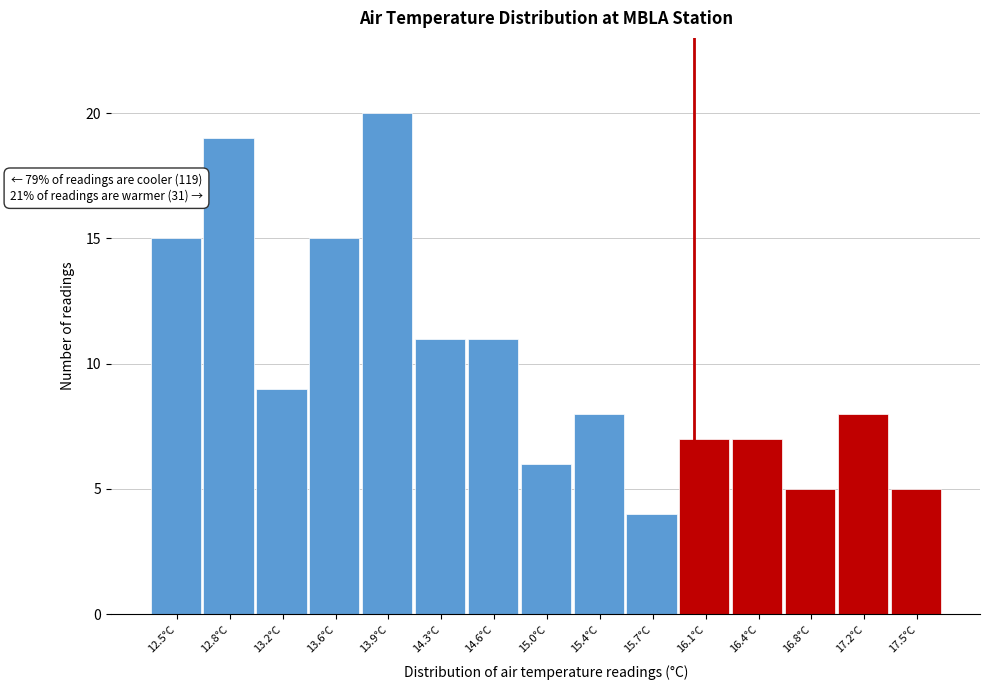

Over which range of the x-axis is the bar tallest?

13.74 to 14.10